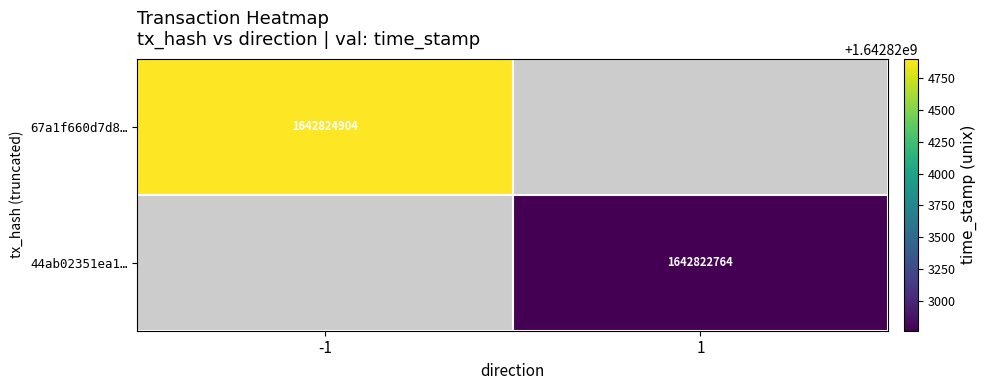

How many categories are shown in the chart?

2